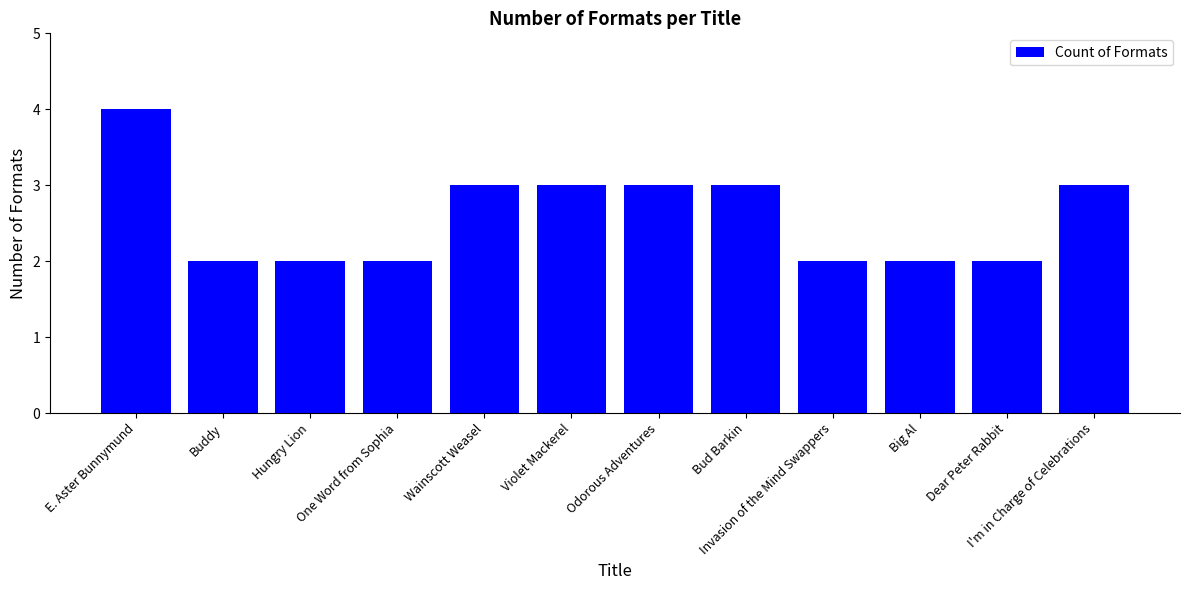

The value at Buddy is 3. True or false?

False